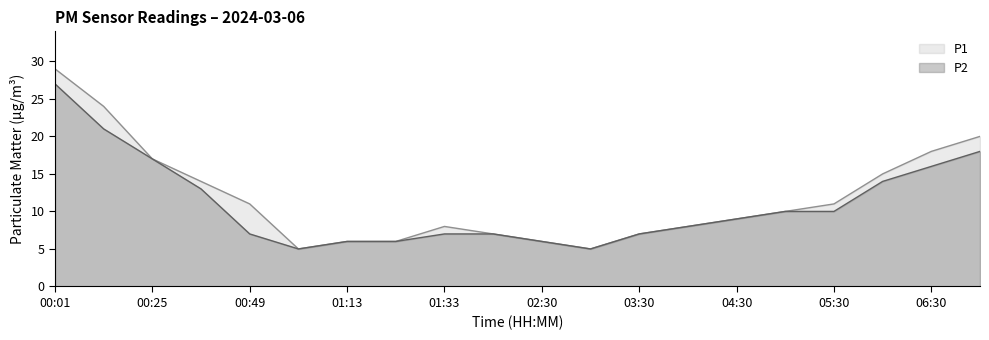

True or false: P1 has more than 0 points higher than both neighbors.

True